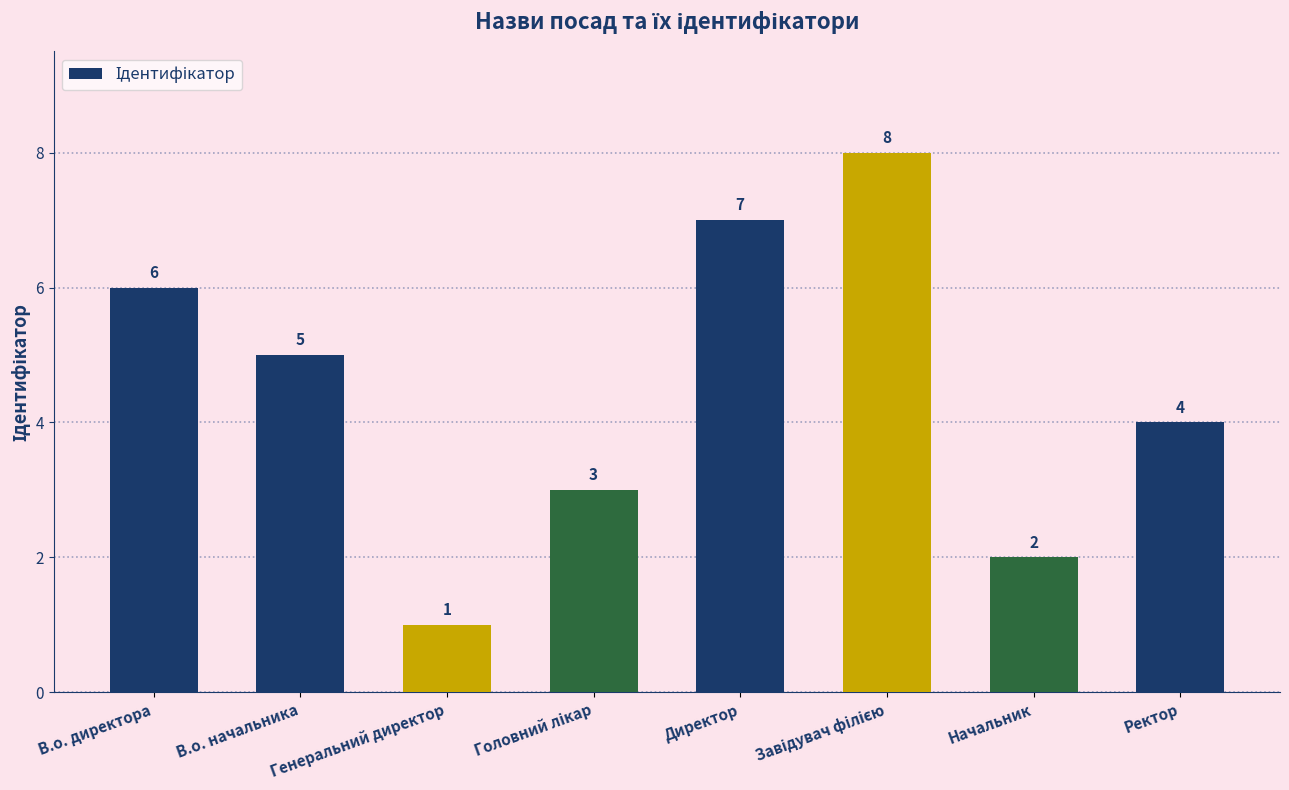

At which label is the value closest to 4?

Ректор